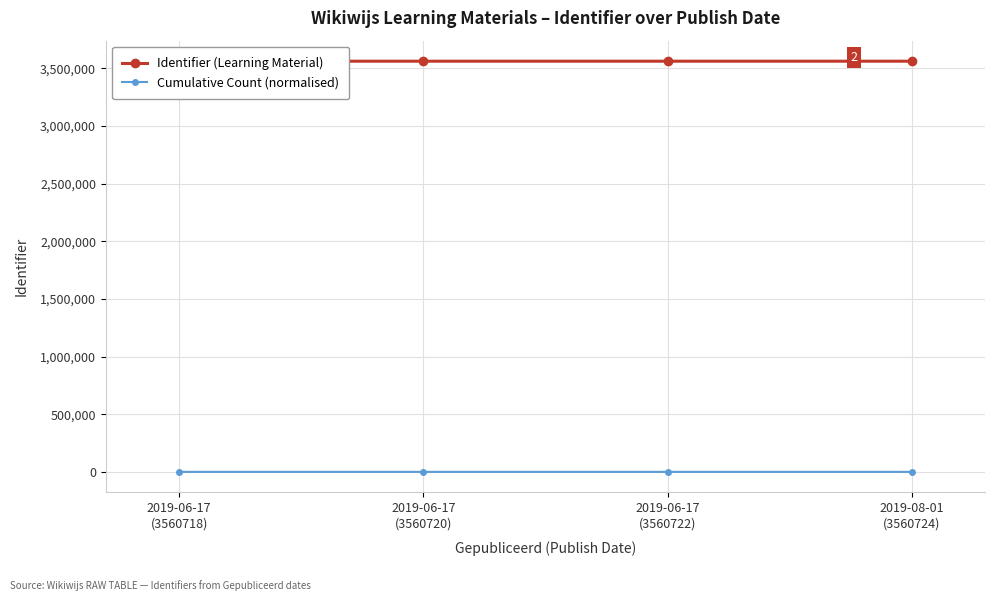

How many lines are shown in the chart?

2